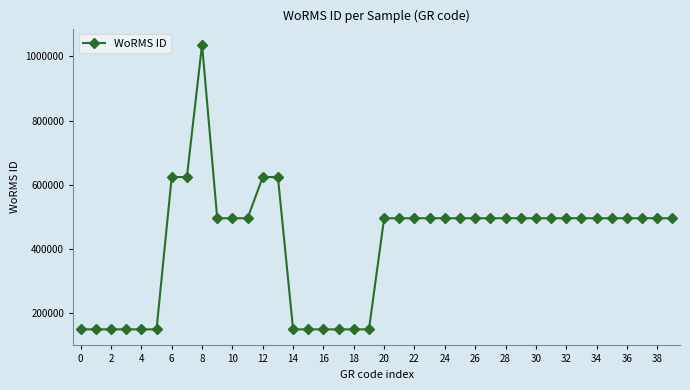

True or false: the data has more than 0 interior local peaks.

True